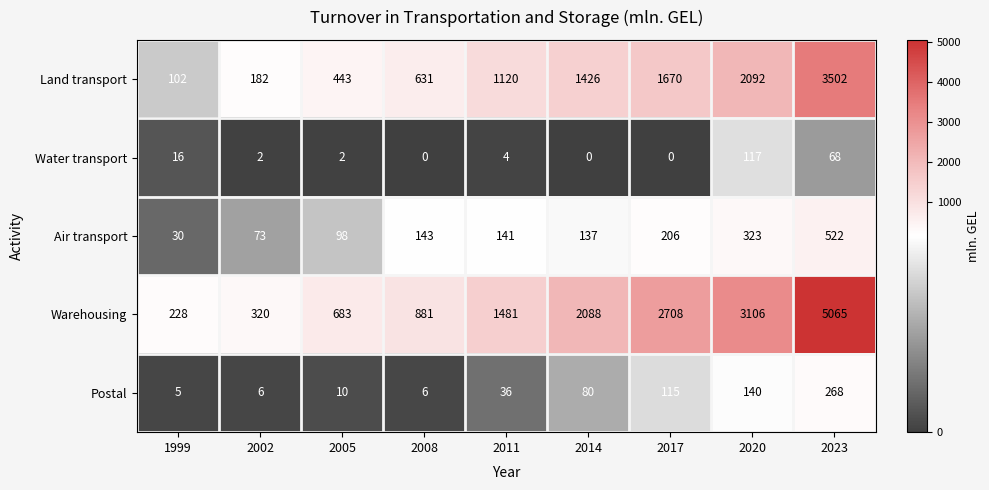

At which label does Land transport reach its minimum?

1999